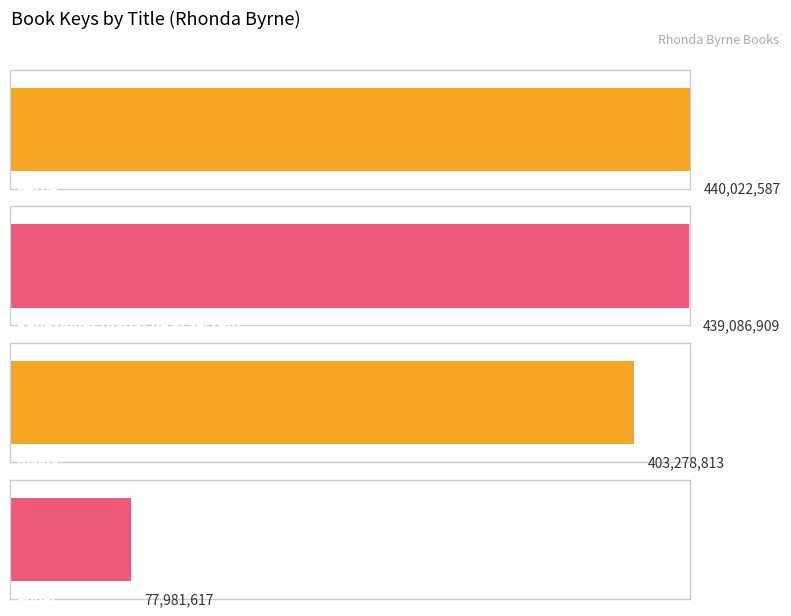

Which category has the highest value across all series?

Héroe